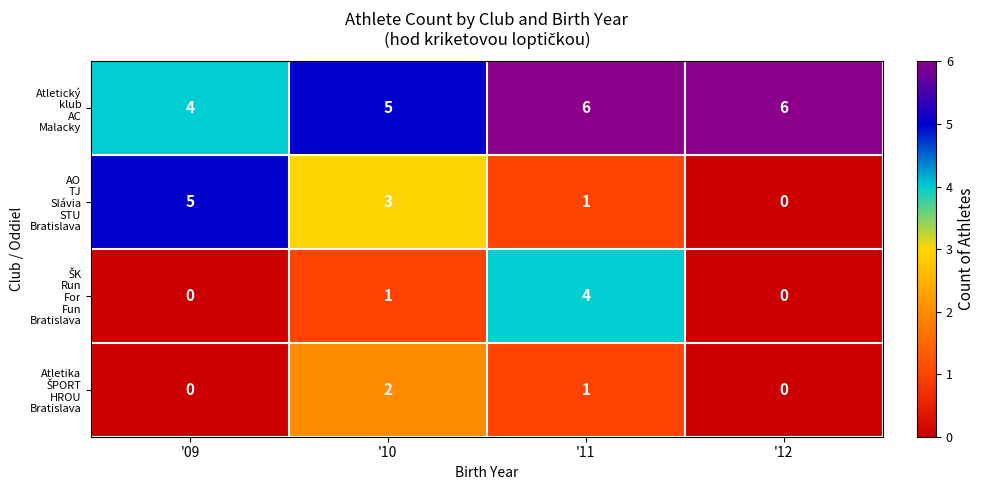

What is the spread (max minus min) of values at '12?

6